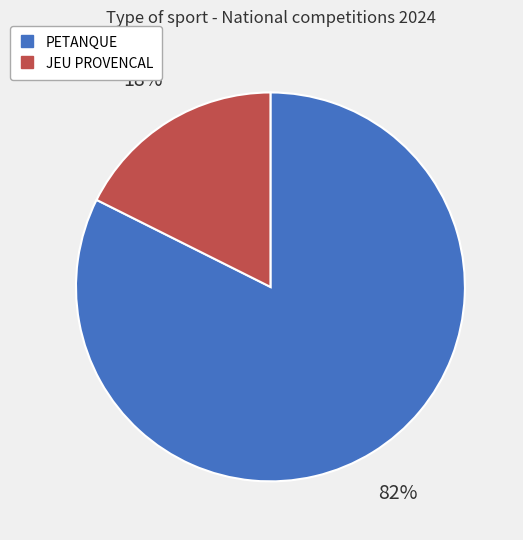

To the nearest percent, what percentage of the pie is PETANQUE?

82%